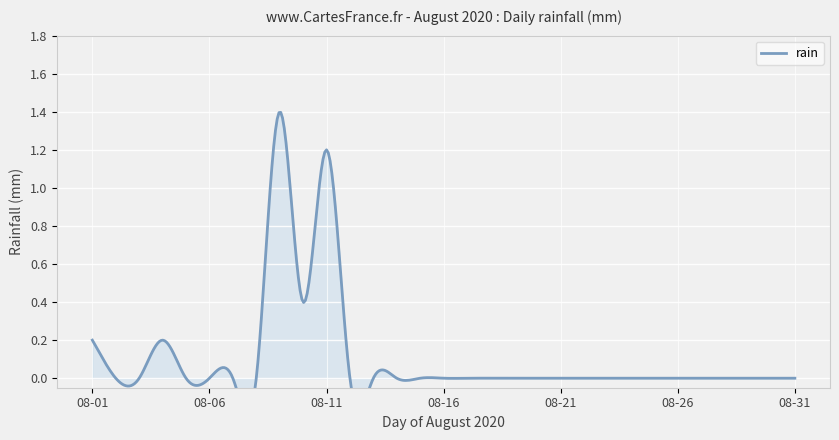

What is the sum of all values?

3.4